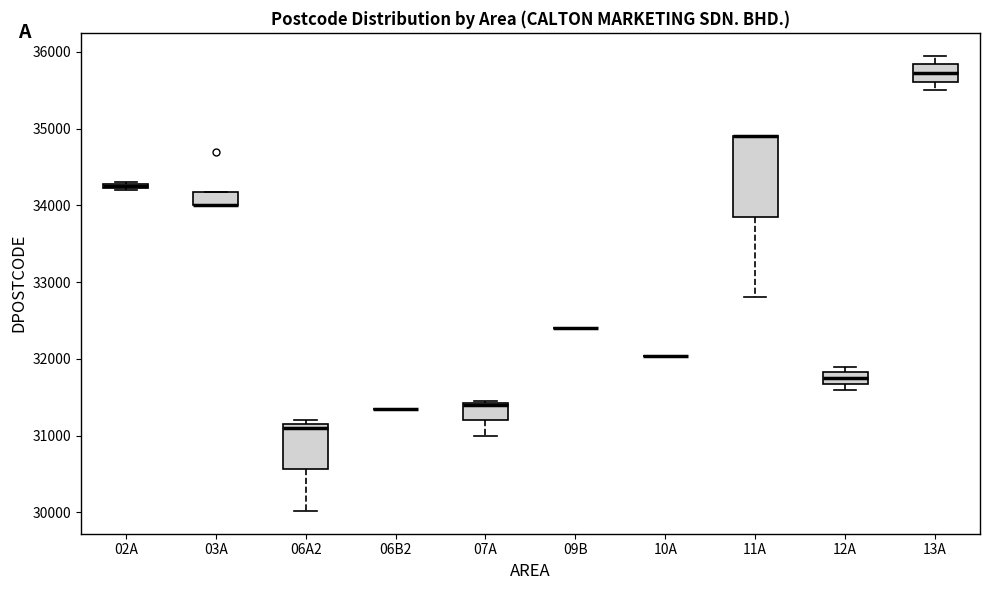

Where is the upper edge of the box for 11A on the y-axis? The values are not printed on the chart, so give them approximately, as read against the axis.

34900